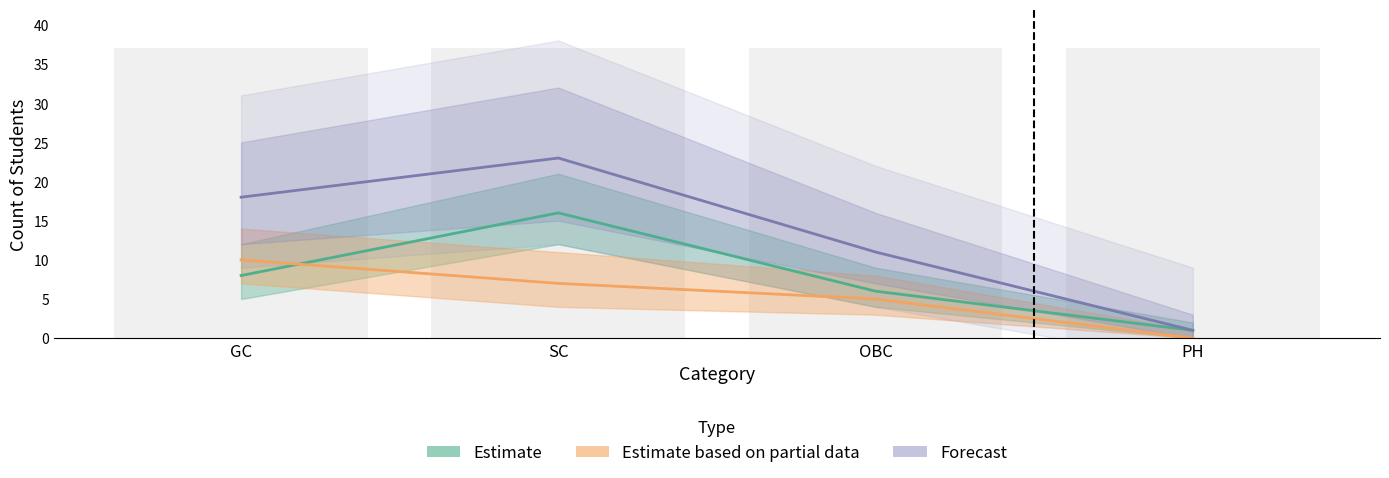

What is the value of the Forecast bar at the 1st from the left?

18